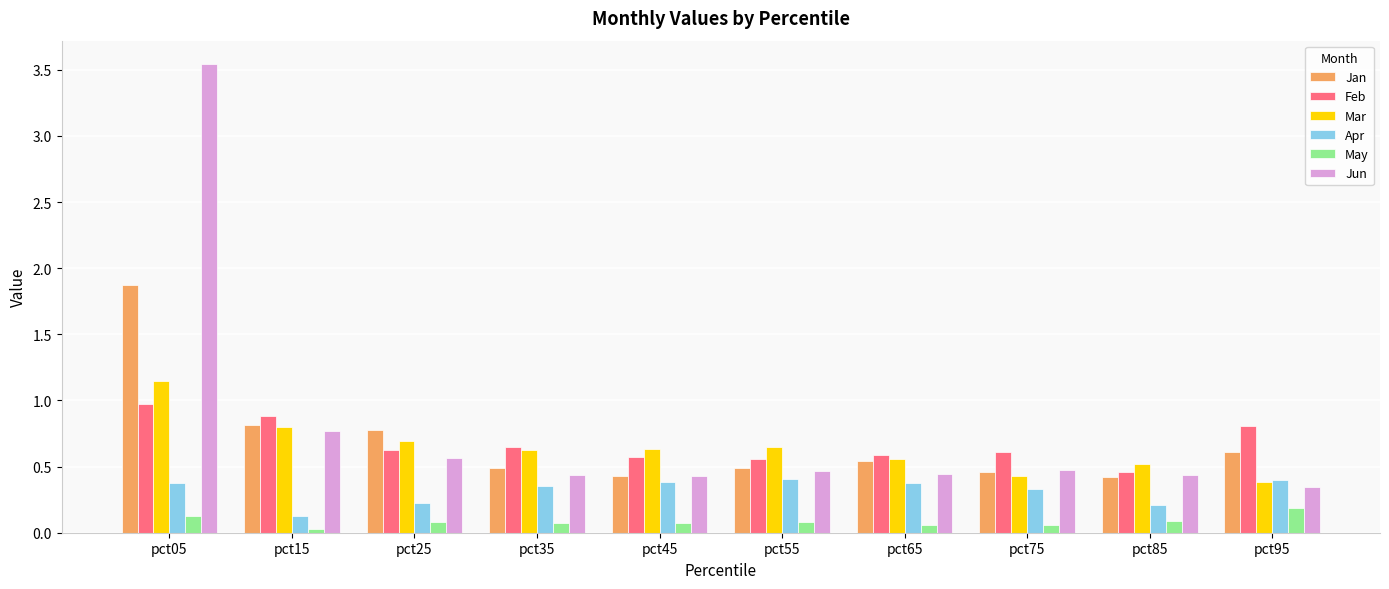

Rank the series by their maximum value, from highest to lowest.

Jun, Jan, Mar, Feb, Apr, May